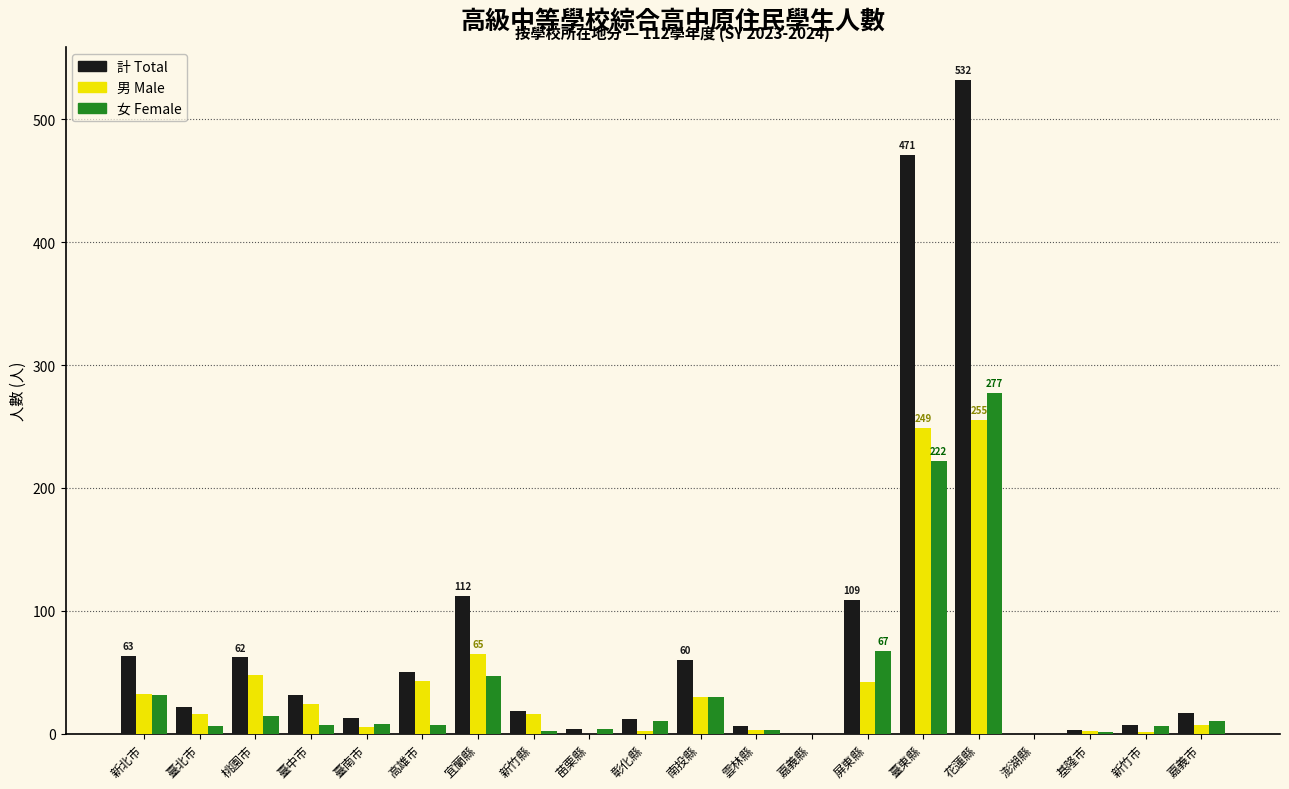

The value of 女 Female at 南投縣 is 30. True or false?

True